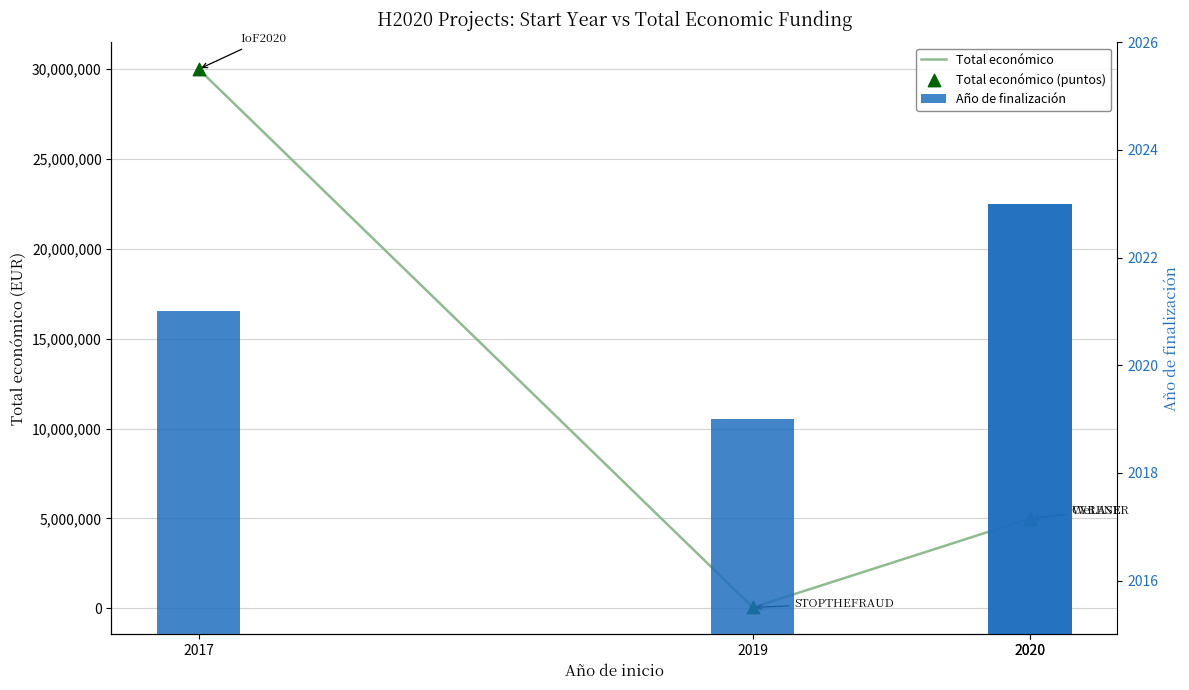

Is the value of Total económico at 2020 greater than the value of Año de finalización at 2017?

Yes